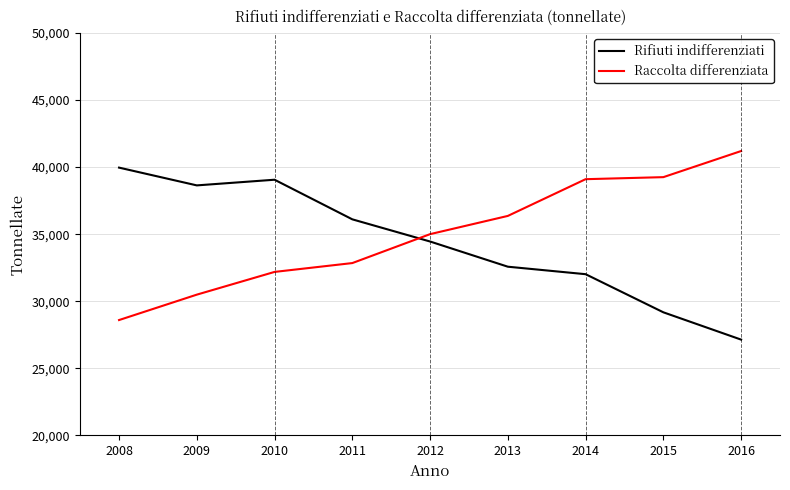

Read the Rifiuti indifferenziati value at 2016.

27137.0